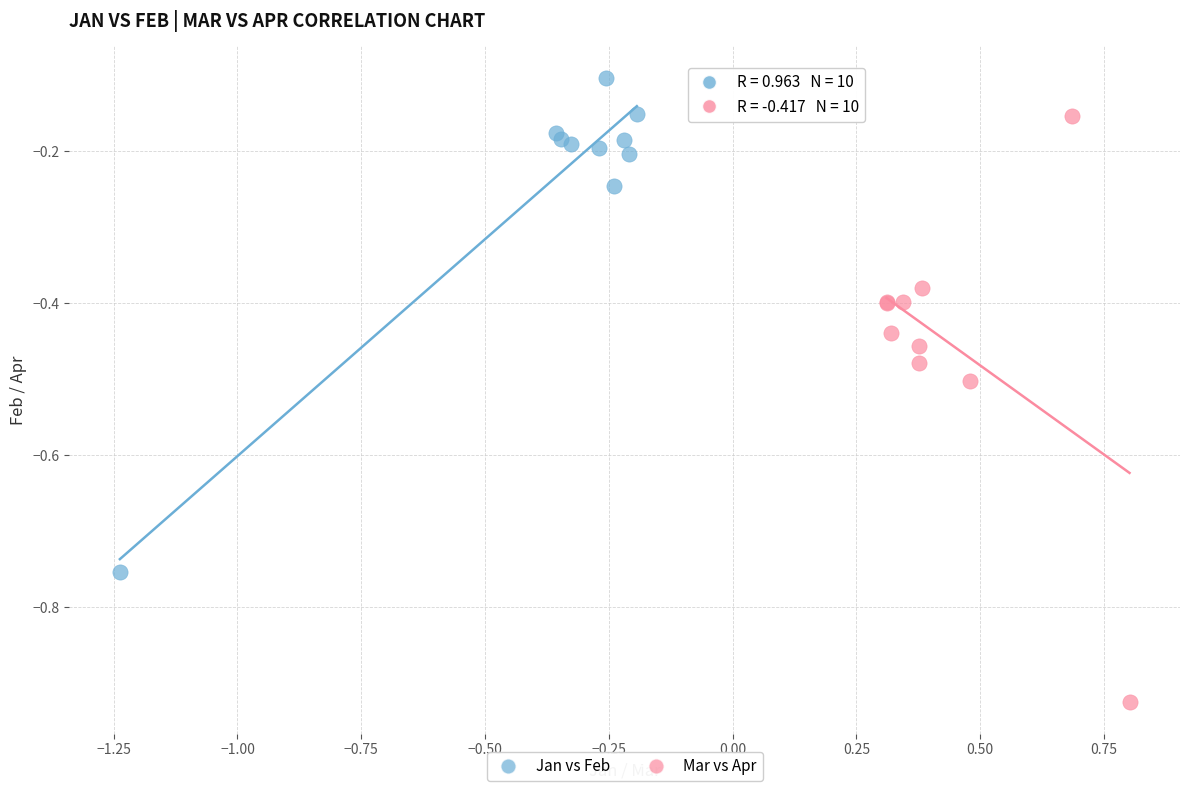

What are all the series names shown in the legend?

Jan vs Feb, Mar vs Apr